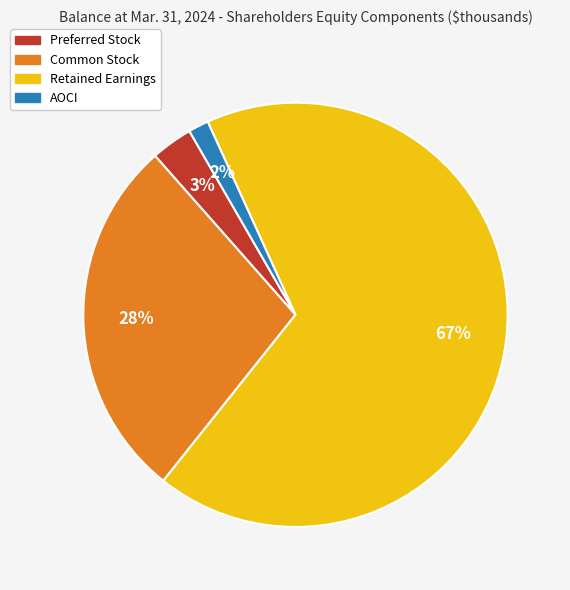

Rank the categories by value from highest to lowest.

Retained Earnings, Common Stock, Preferred Stock, AOCI